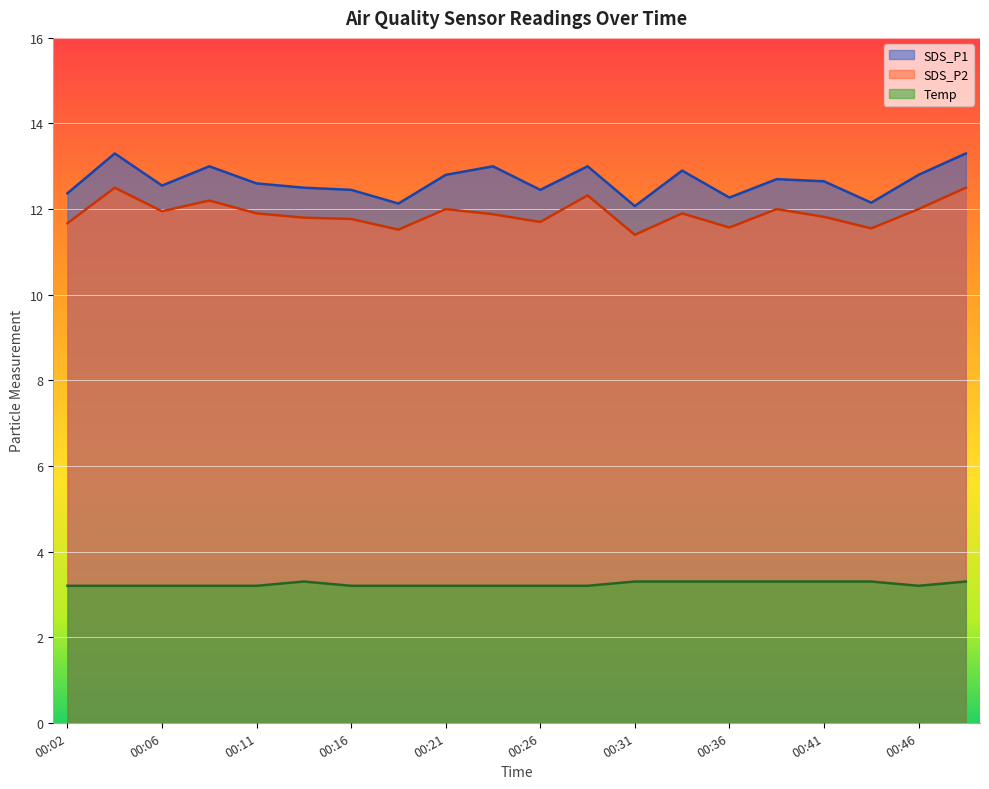

Which series has the largest total across all categories?

SDS_P1